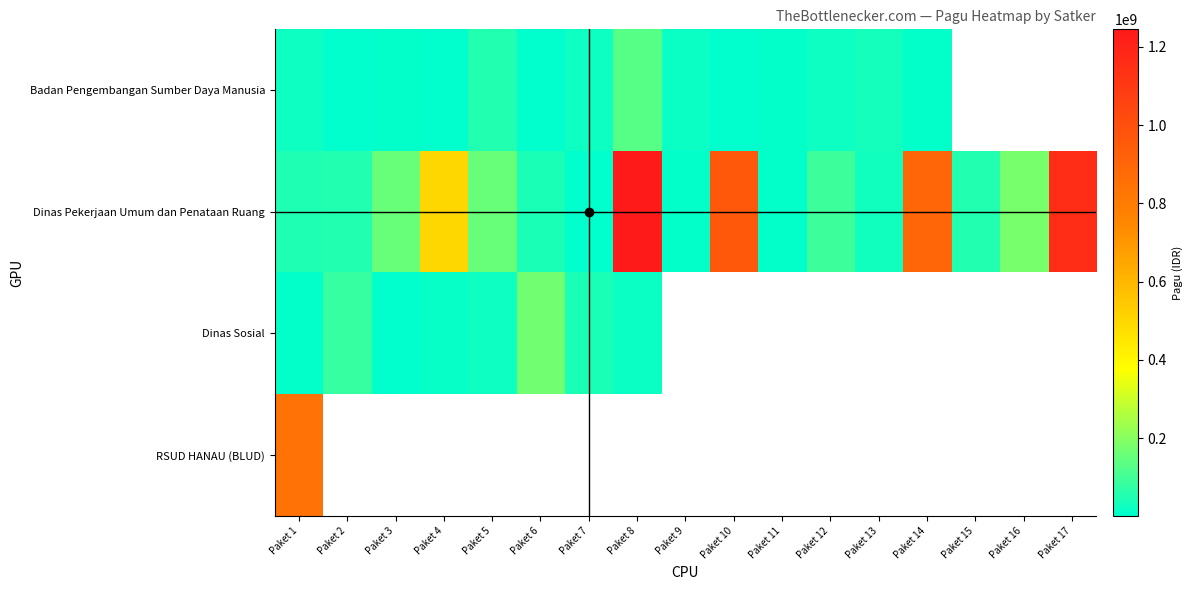

Which series has the largest range (max minus min)?

Dinas Pekerjaan Umum dan Penataan Ruang